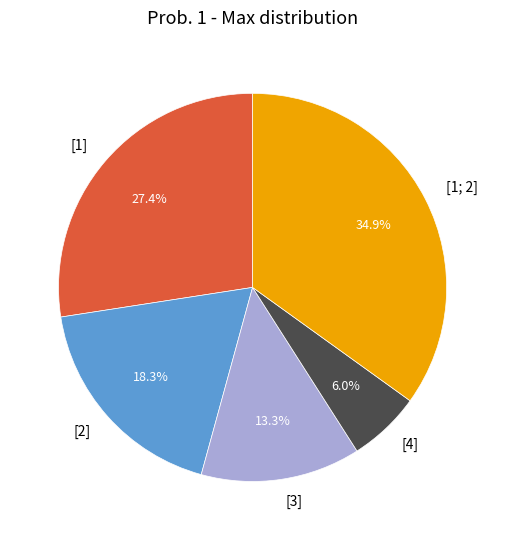

Rank the categories by value from highest to lowest.

[1; 2], [1], [2], [3], [4]